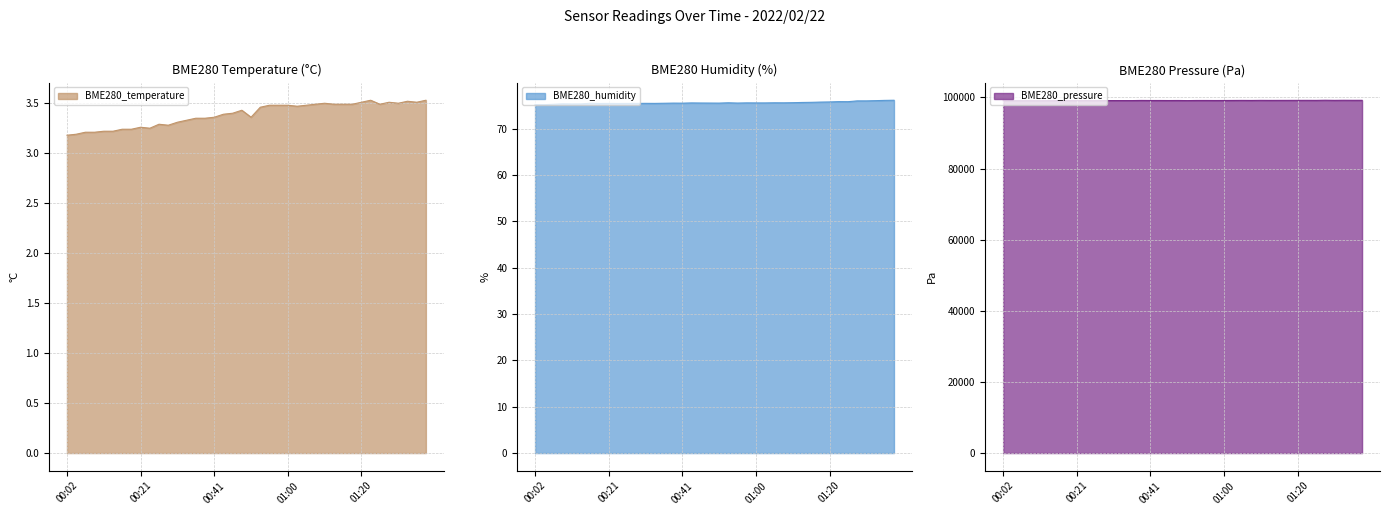

Rank the series at 00:53 from highest to lowest value.

BME280_pressure, BME280_humidity, BME280_temperature